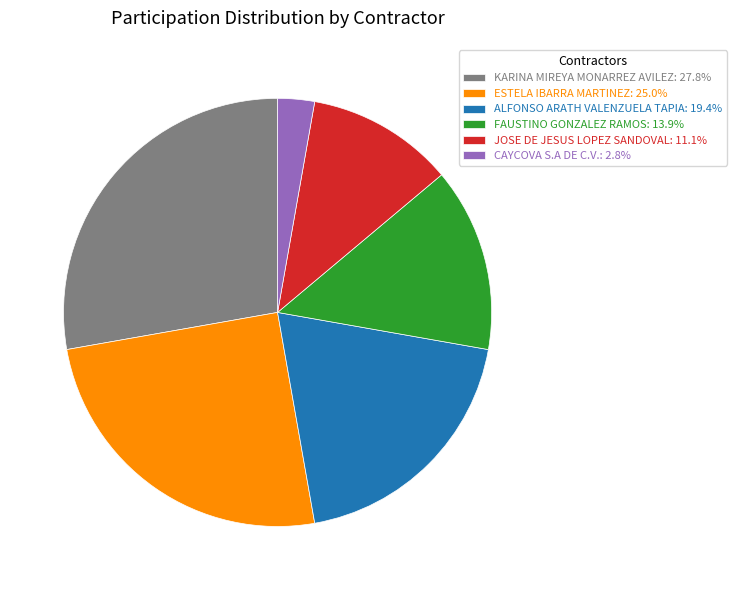

Which category has the biggest portion of the pie?

KARINA MIREYA MONARREZ AVILEZ